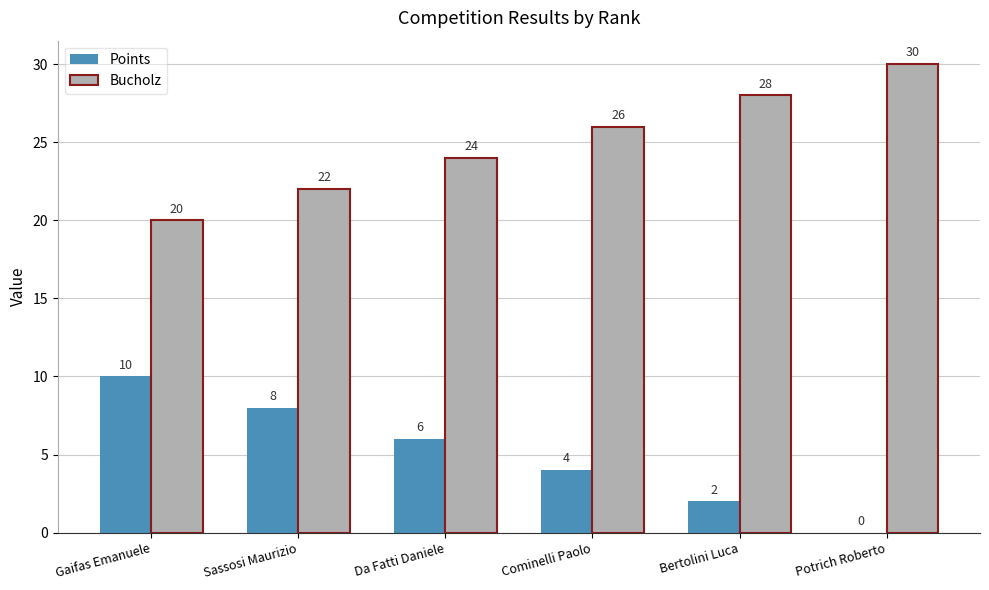

How many Bucholz values are between 22 and 28?

4